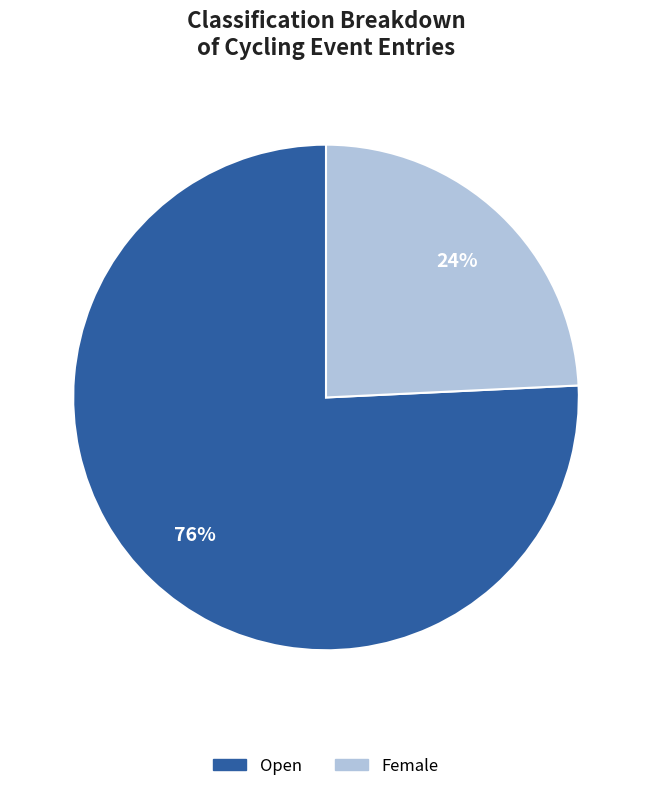

Which has a higher value, Female or Open?

Open